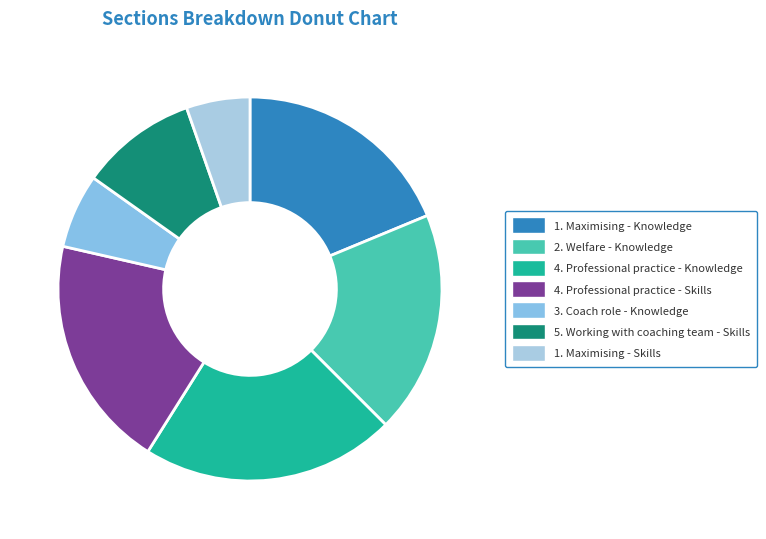

What percentage is the 5. Working with coaching team - Skills slice, to the nearest percent?

10%